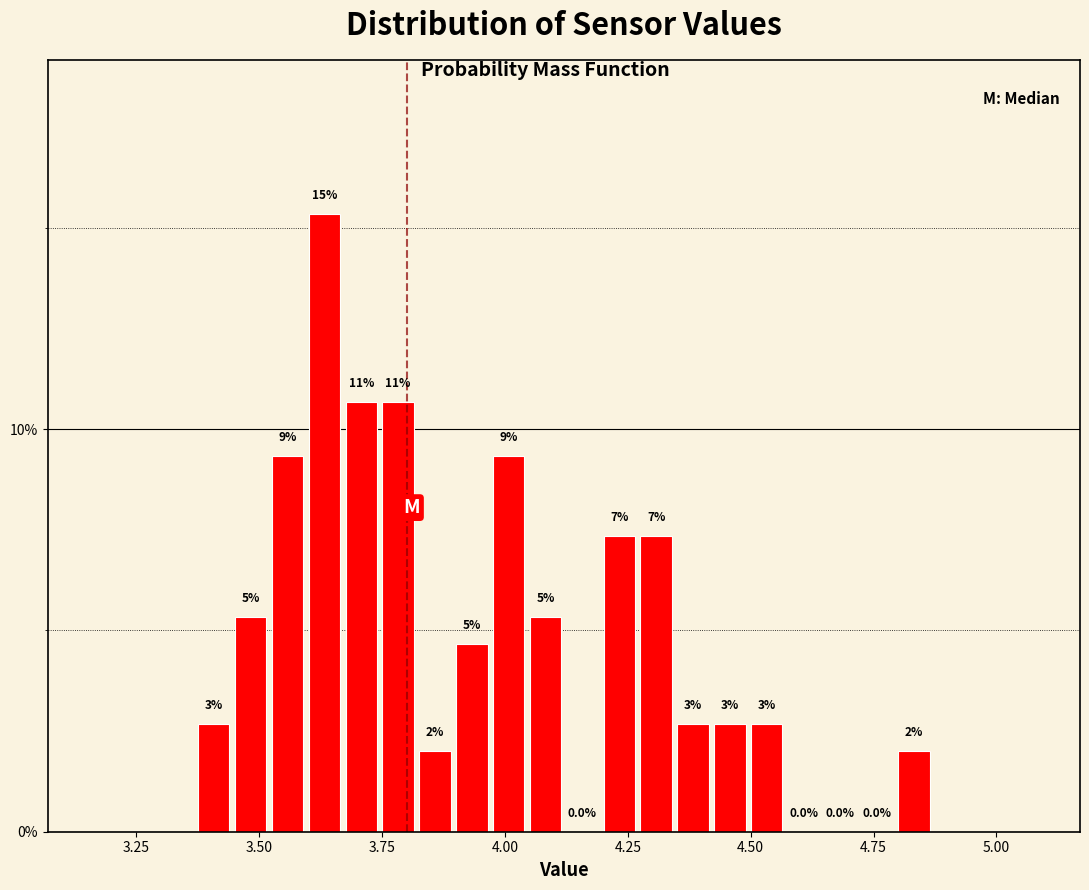

Around what value on the x-axis is the tallest bar? Give the approximate position of its centre, as read against the axis.

3.65